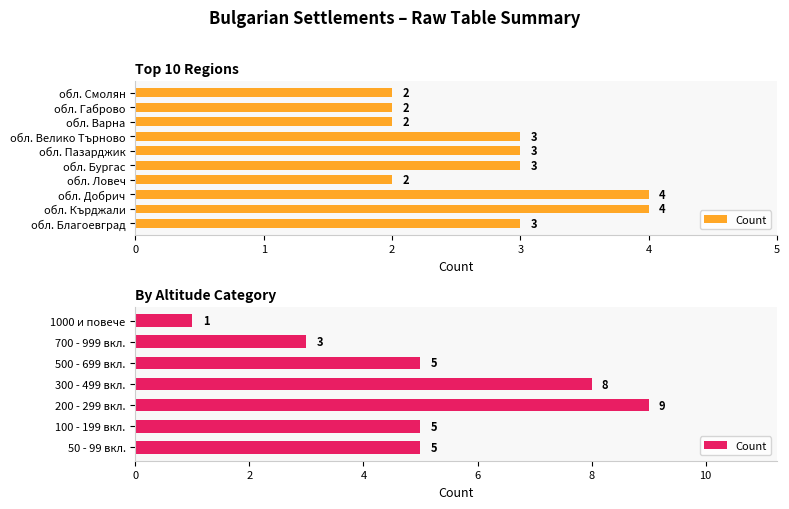

What is the value of the 2nd bar from the left?

5